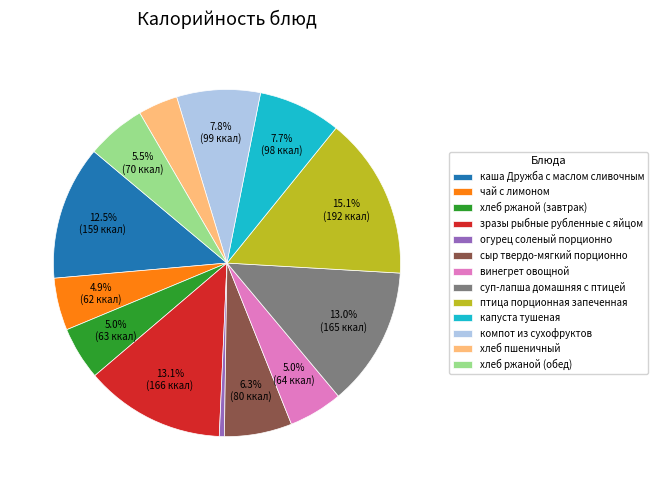

To the nearest percent, what percentage of the pie is винегрет овощной?

5%